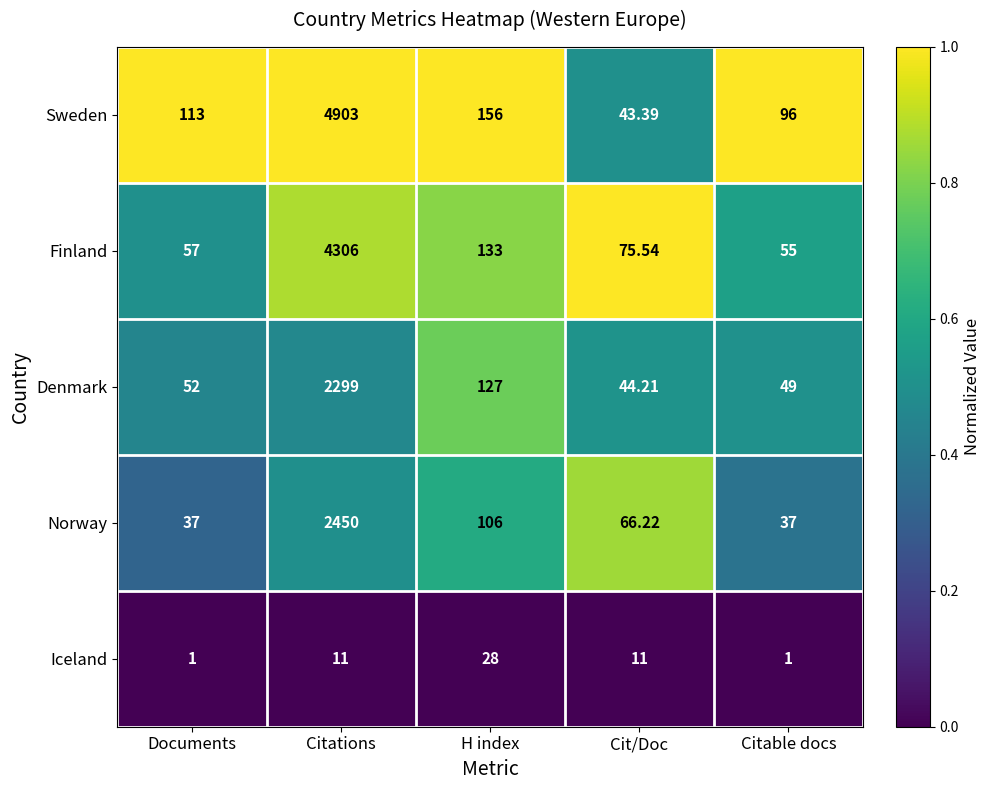

Which series changed the most between Cit/Doc and Citable docs?

Sweden